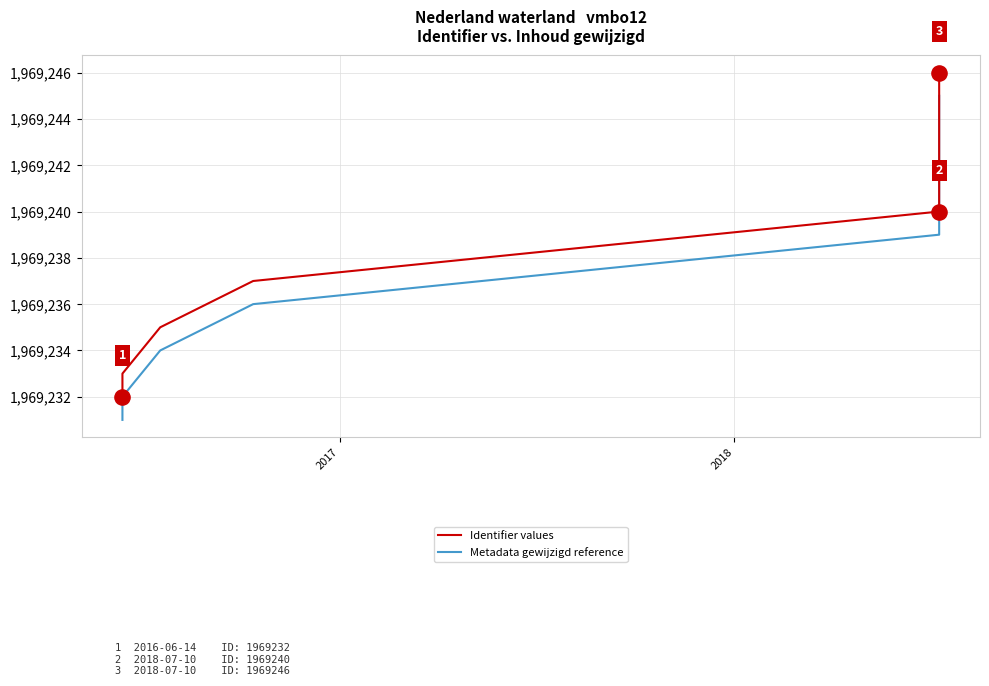

Which series contains the lowest Y value?

Metadata gewijzigd reference